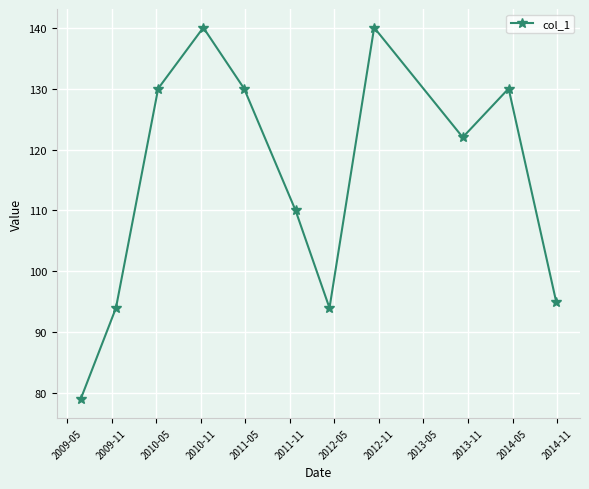

What is the greatest value displayed?

140